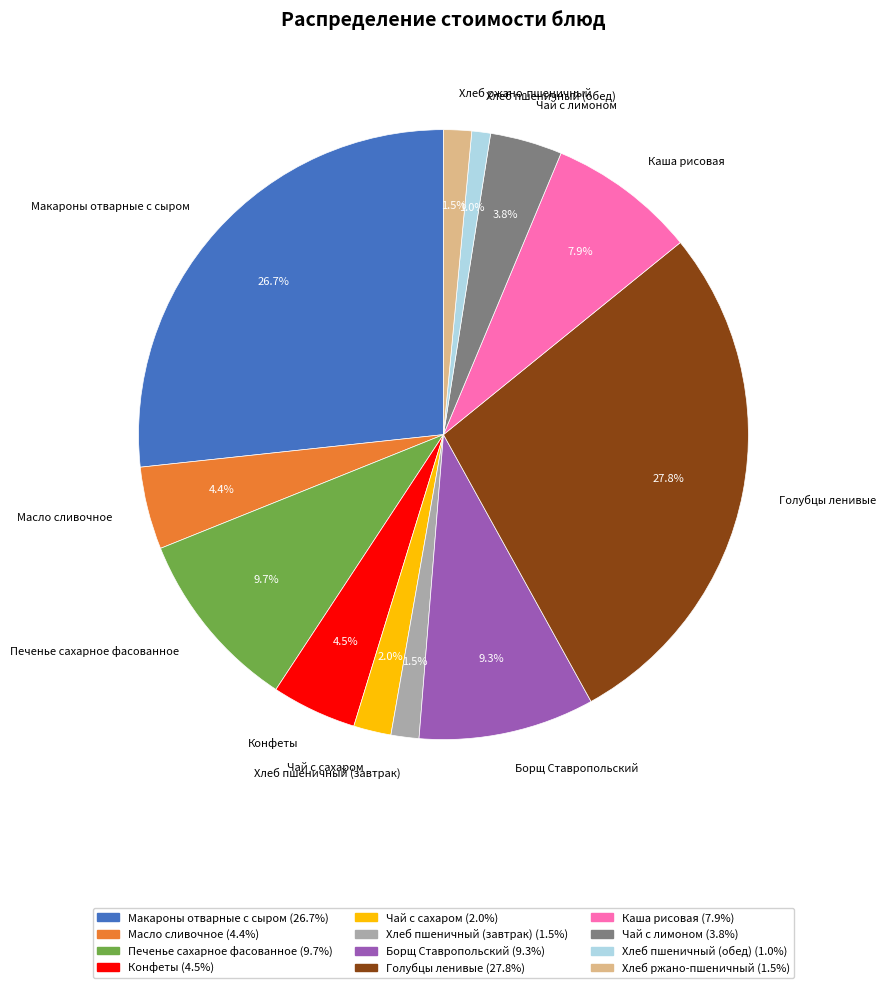

Is the sum of Конфеты and Печенье сахарное фасованное greater than half?

No